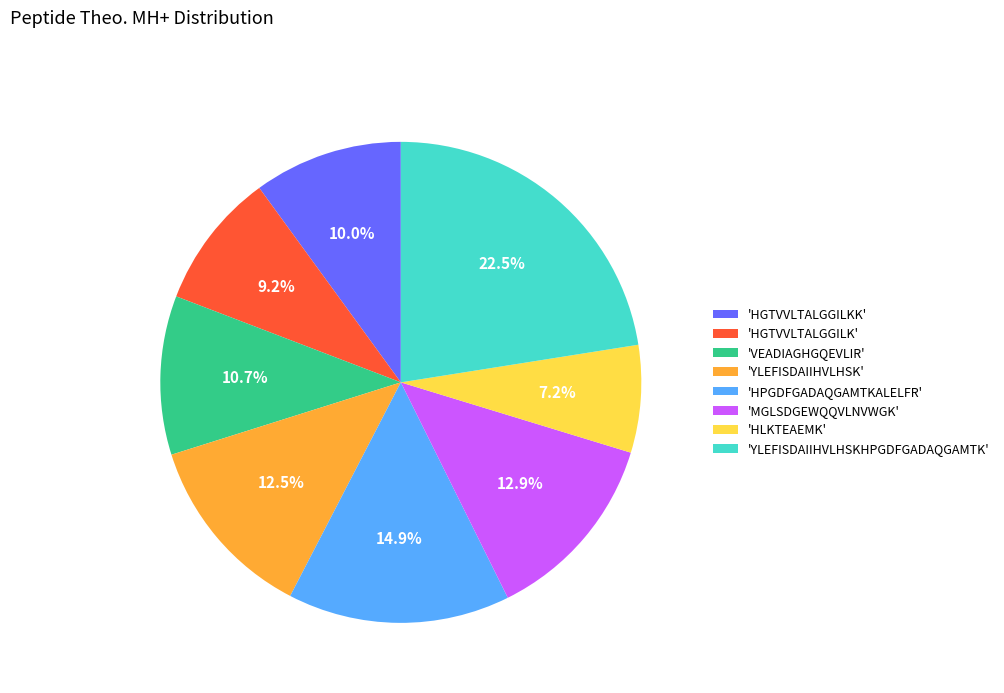

Do 'HGTVVLTALGGILKK' and 'YLEFISDAIIHVLHSKHPGDFGADAQGAMTK' together represent more than half of the pie?

No